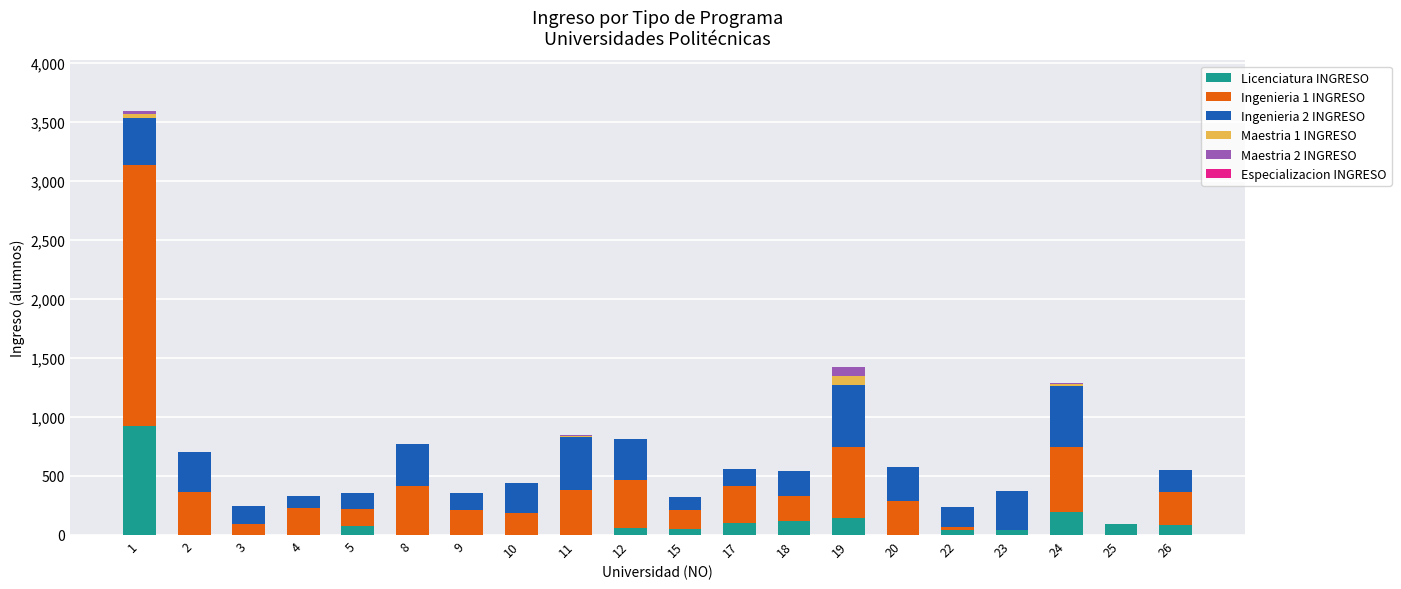

True or false: Licenciatura INGRESO has a value of 0 at 20.

True